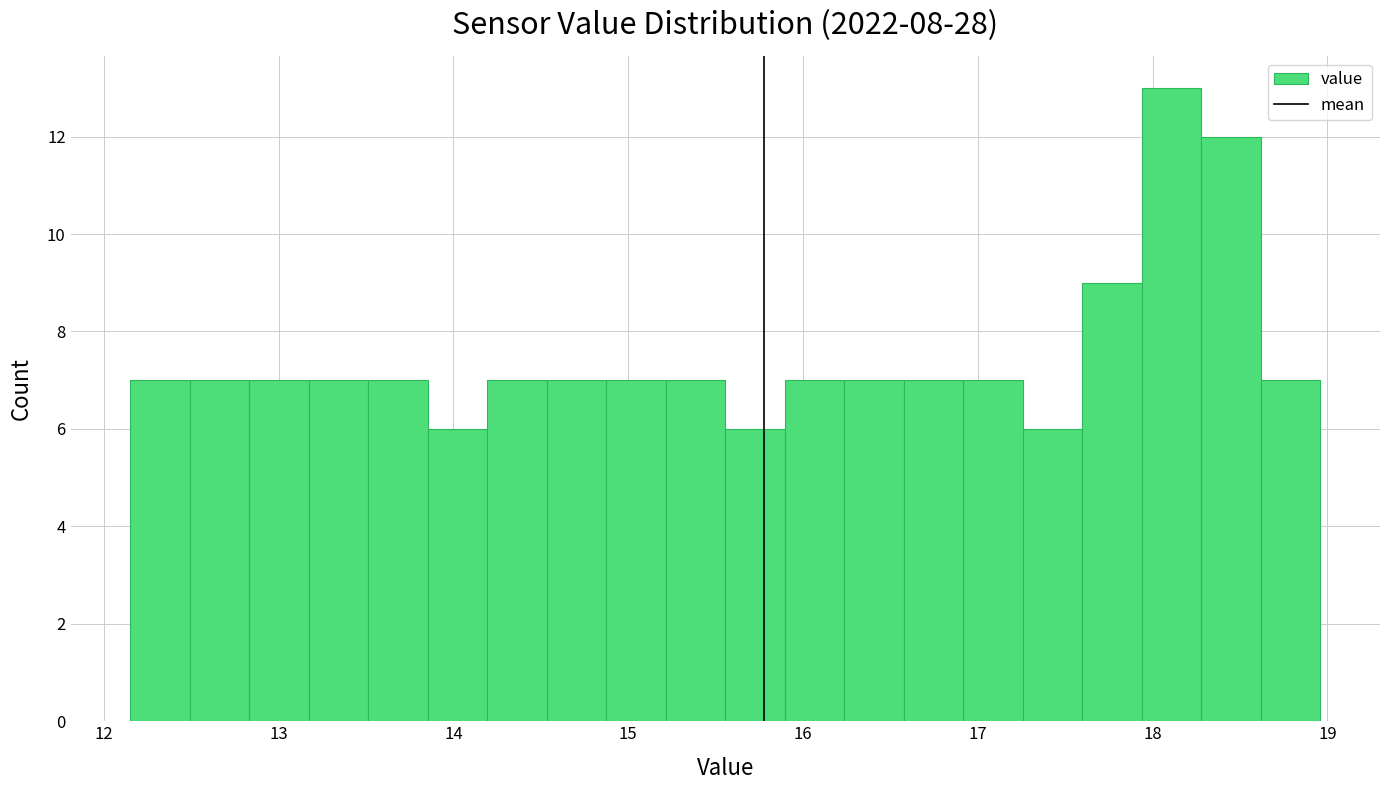

Around what value on the x-axis is the tallest bar? Give the approximate position of its centre, as read against the axis.

18.1